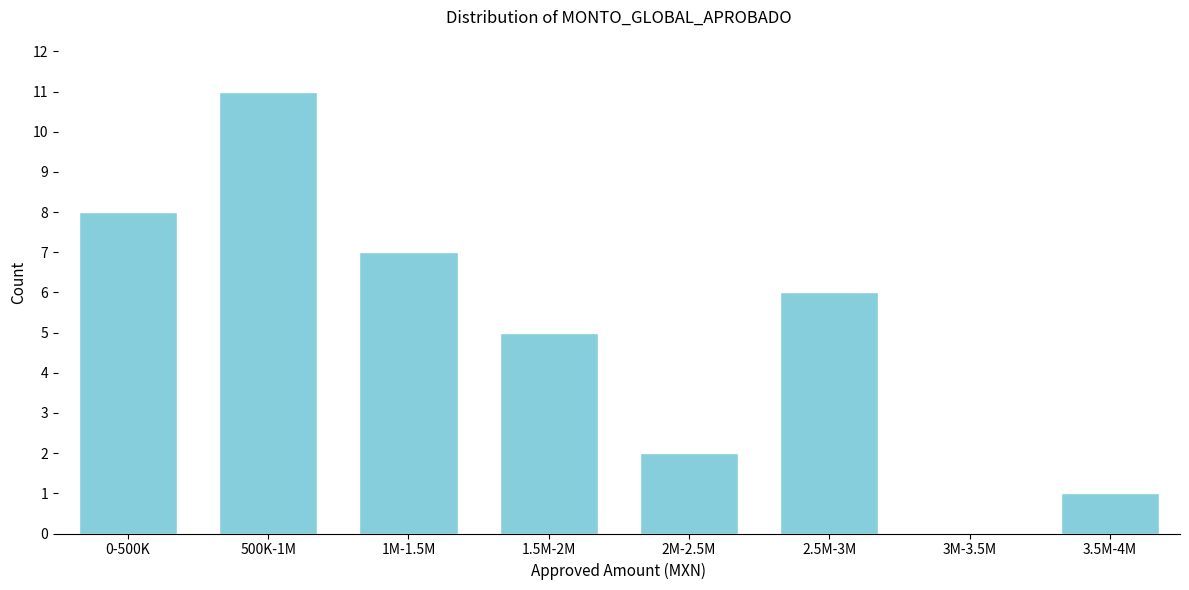

Reading right to left, transcribe all the data shown in this chart.

3.5M-4M=1	3M-3.5M=0	2.5M-3M=6	2M-2.5M=2	1.5M-2M=5	1M-1.5M=7	500K-1M=11	0-500K=8